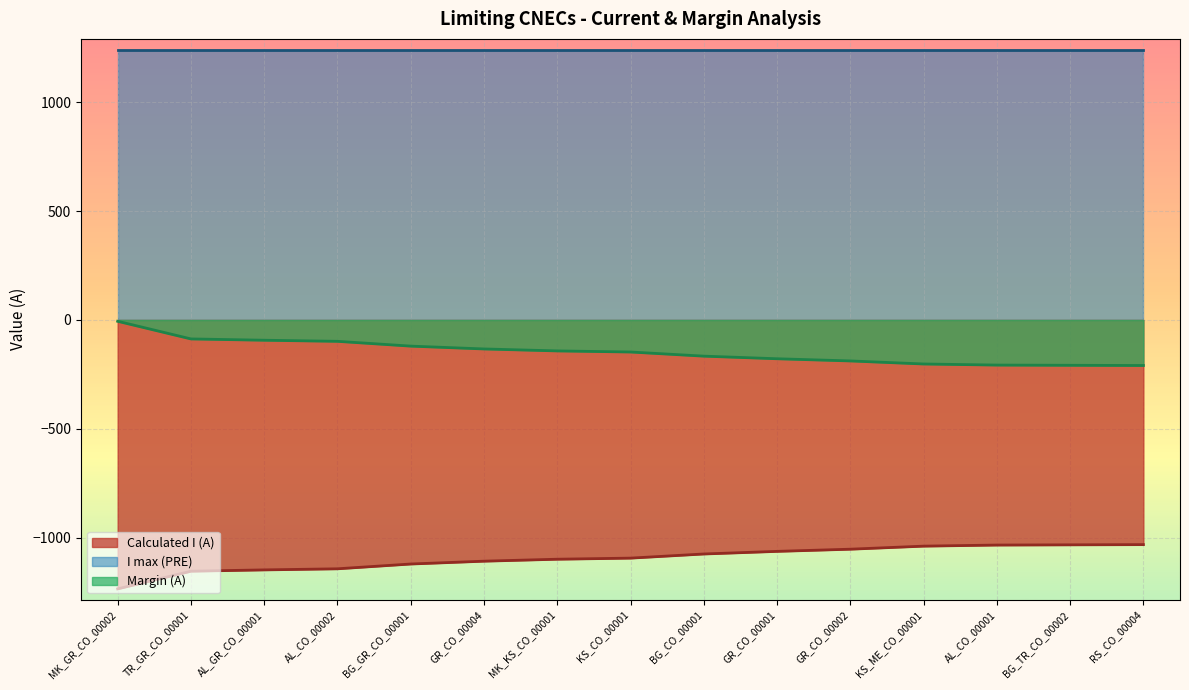

At which category does the chart reach its peak across all series?

MK_GR_CO_00002